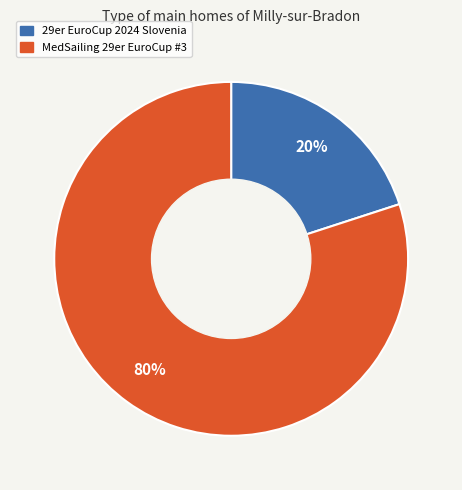

Rank the categories by value from highest to lowest.

MedSailing 29er EuroCup #3, 29er EuroCup 2024 Slovenia